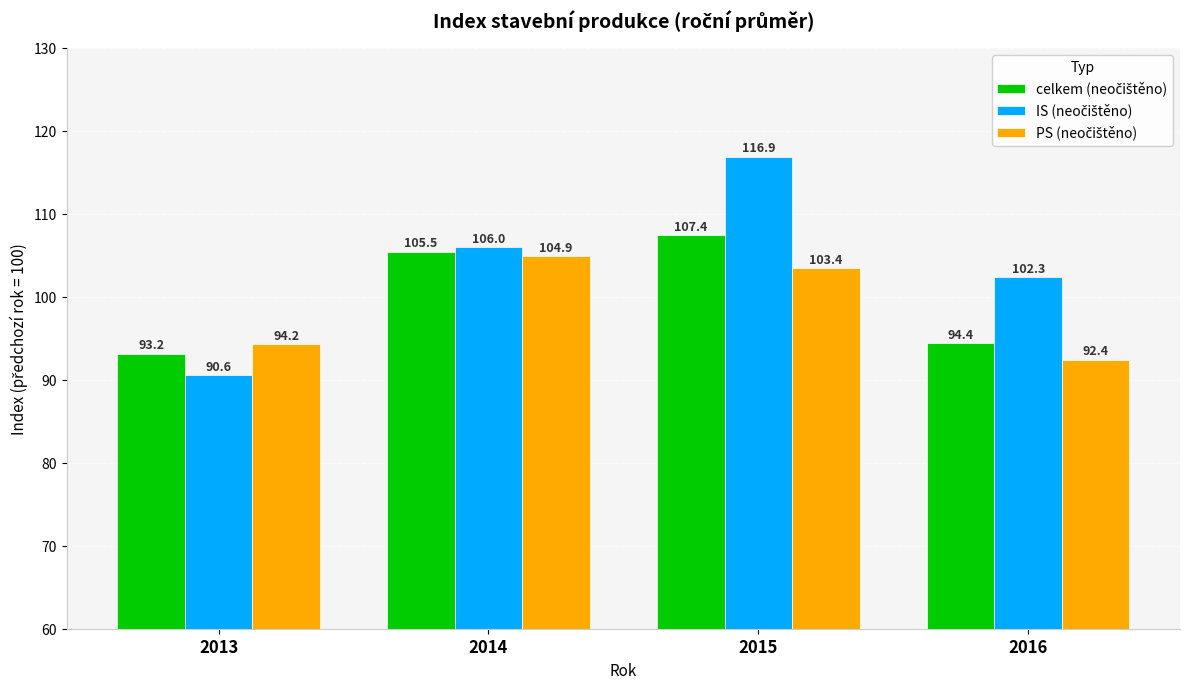

What is the maximum value shown in the chart?

116.9